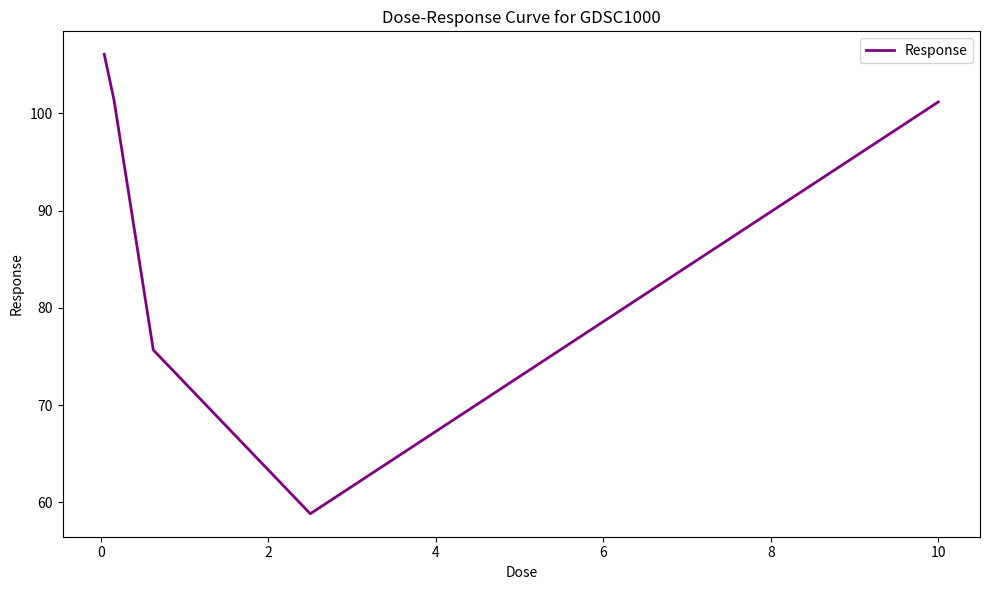

Count the number of data series in this chart.

1